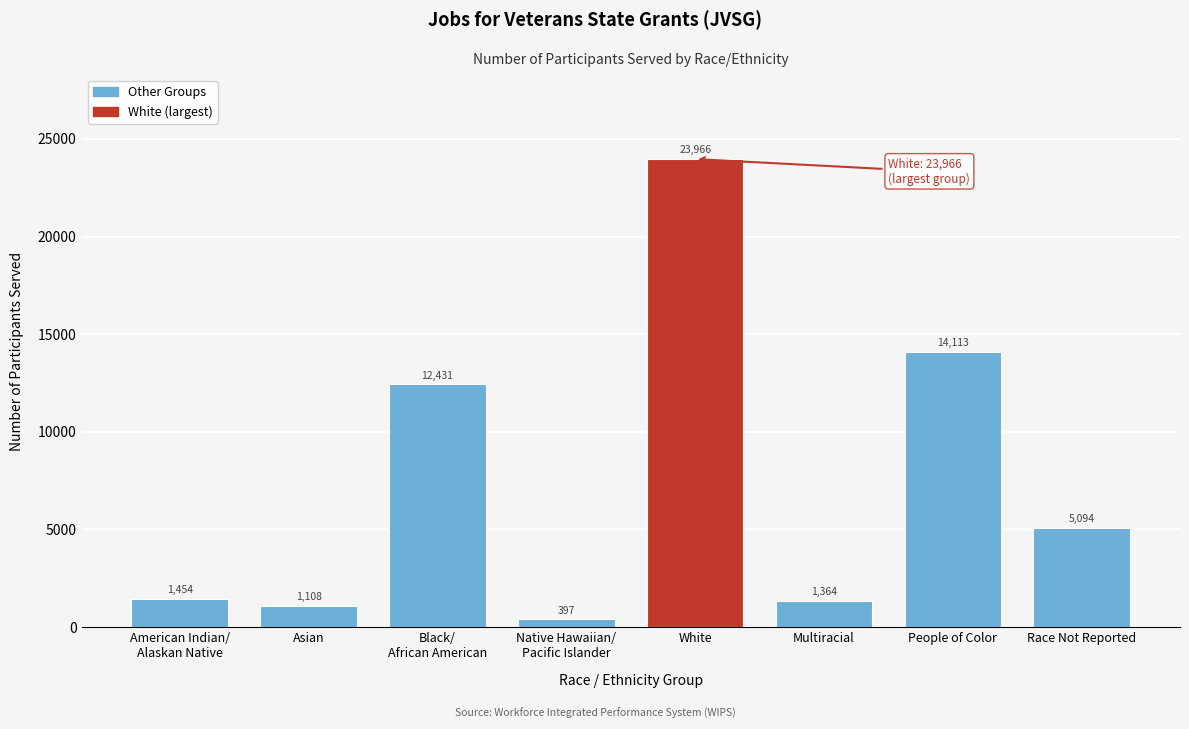

Reading left to right, what are all the values shown in this chart?

1454	1108	12431	397	23966	1364	14113	5094